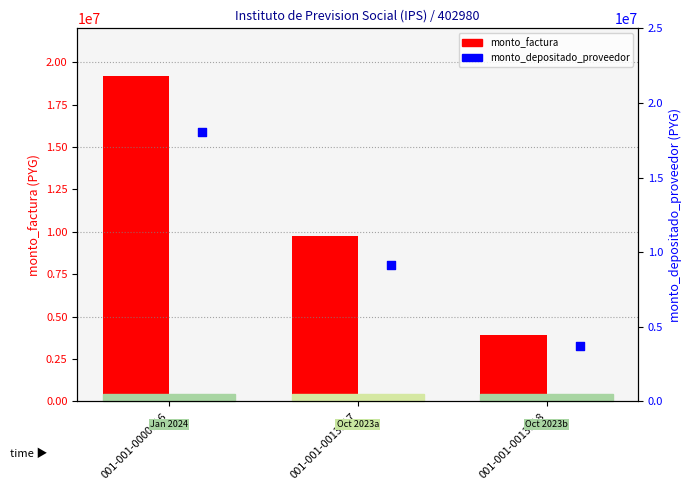

Which series has the largest Y range (max minus min)?

monto_factura